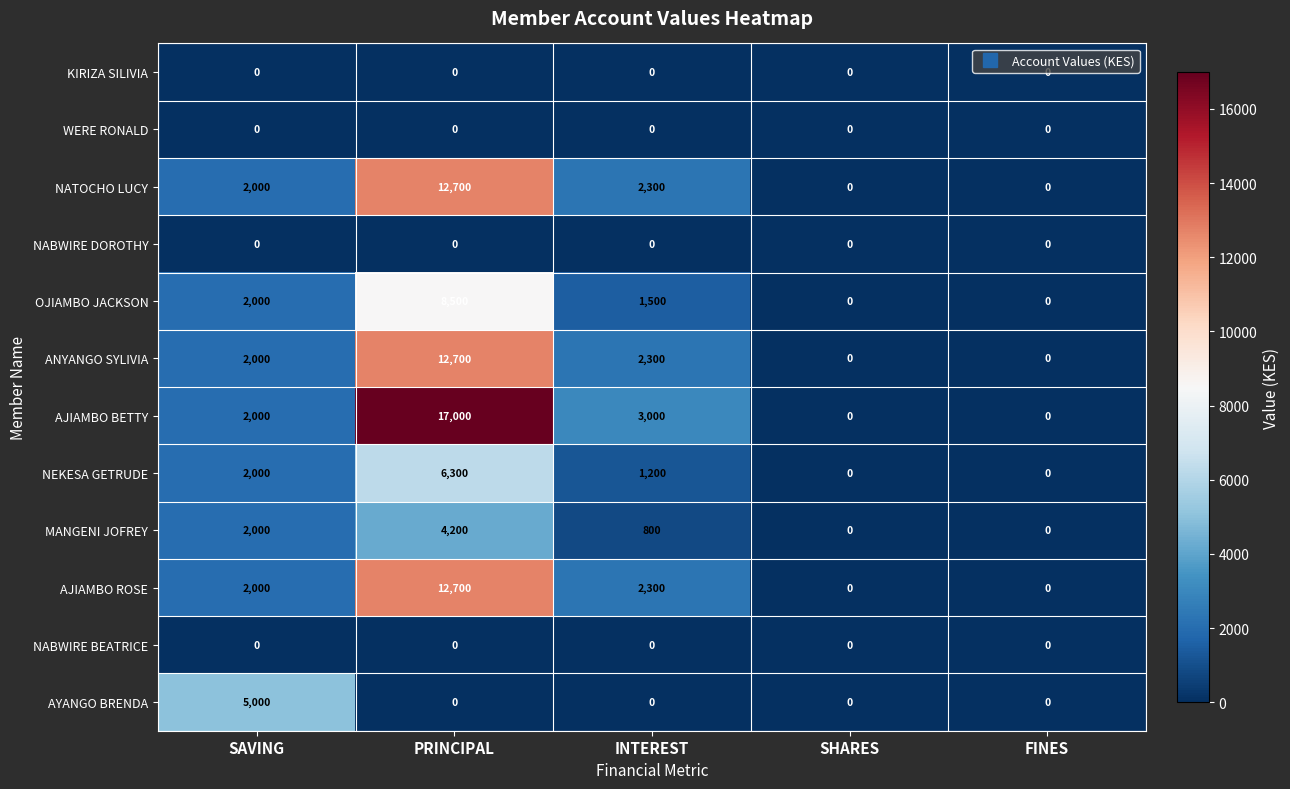

What value does the MANGENI JOFREY series have at INTEREST, to the nearest 10?

800